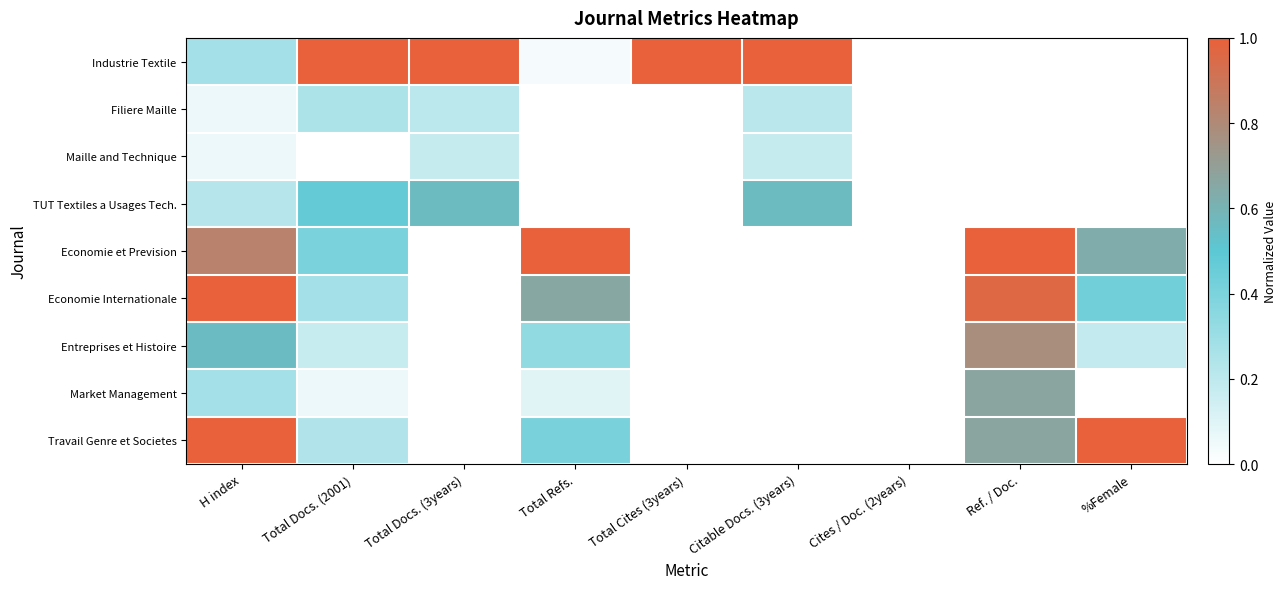

Reading right to left, list all the values displayed in this chart.

Industrie Textile: %Female=0.0	Ref. / Doc.=0.0	Cites / Doc. (2years)=0.0	Citable Docs. (3years)=1.0	Total Cites (3years)=1.0	Total Refs.=0.0	Total Docs. (3years)=1.0	Total Docs. (2001)=1.0	H index=0.3
Filiere Maille: %Female=0.0	Ref. / Doc.=0.0	Cites / Doc. (2years)=0.0	Citable Docs. (3years)=0.2	Total Cites (3years)=0.0	Total Refs.=0.0	Total Docs. (3years)=0.2	Total Docs. (2001)=0.2	H index=0.1
Maille and Technique: %Female=0.0	Ref. / Doc.=0.0	Cites / Doc. (2years)=0.0	Citable Docs. (3years)=0.2	Total Cites (3years)=0.0	Total Refs.=0.0	Total Docs. (3years)=0.2	Total Docs. (2001)=0.0	H index=0.1
TUT Textiles a Usages Tech.: %Female=0.0	Ref. / Doc.=0.0	Cites / Doc. (2years)=0.0	Citable Docs. (3years)=0.6	Total Cites (3years)=0.0	Total Refs.=0.0	Total Docs. (3years)=0.6	Total Docs. (2001)=0.5	H index=0.2
Economie et Prevision: %Female=0.6	Ref. / Doc.=1.0	Cites / Doc. (2years)=0.0	Citable Docs. (3years)=0.0	Total Cites (3years)=0.0	Total Refs.=1.0	Total Docs. (3years)=0.0	Total Docs. (2001)=0.4	H index=0.8
Economie Internationale: %Female=0.4	Ref. / Doc.=1.0	Cites / Doc. (2years)=0.0	Citable Docs. (3years)=0.0	Total Cites (3years)=0.0	Total Refs.=0.7	Total Docs. (3years)=0.0	Total Docs. (2001)=0.3	H index=1.0
Entreprises et Histoire: %Female=0.2	Ref. / Doc.=0.8	Cites / Doc. (2years)=0.0	Citable Docs. (3years)=0.0	Total Cites (3years)=0.0	Total Refs.=0.3	Total Docs. (3years)=0.0	Total Docs. (2001)=0.2	H index=0.6
Market Management: %Female=0.0	Ref. / Doc.=0.7	Cites / Doc. (2years)=0.0	Citable Docs. (3years)=0.0	Total Cites (3years)=0.0	Total Refs.=0.1	Total Docs. (3years)=0.0	Total Docs. (2001)=0.1	H index=0.3
Travail Genre et Societes: %Female=1.0	Ref. / Doc.=0.7	Cites / Doc. (2years)=0.0	Citable Docs. (3years)=0.0	Total Cites (3years)=0.0	Total Refs.=0.4	Total Docs. (3years)=0.0	Total Docs. (2001)=0.2	H index=1.0